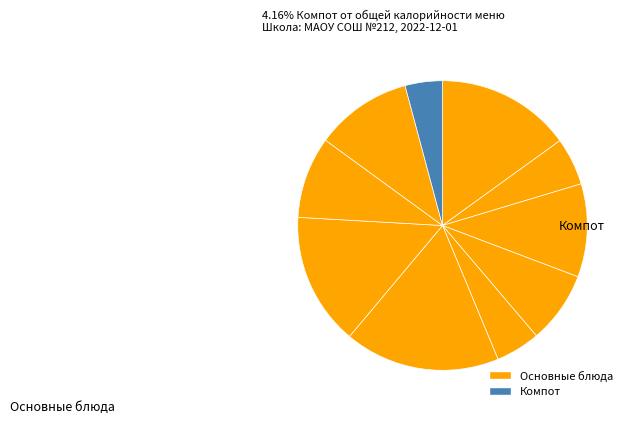

To the nearest percent, what is the difference between the largest and smallest slice percentages?

13%